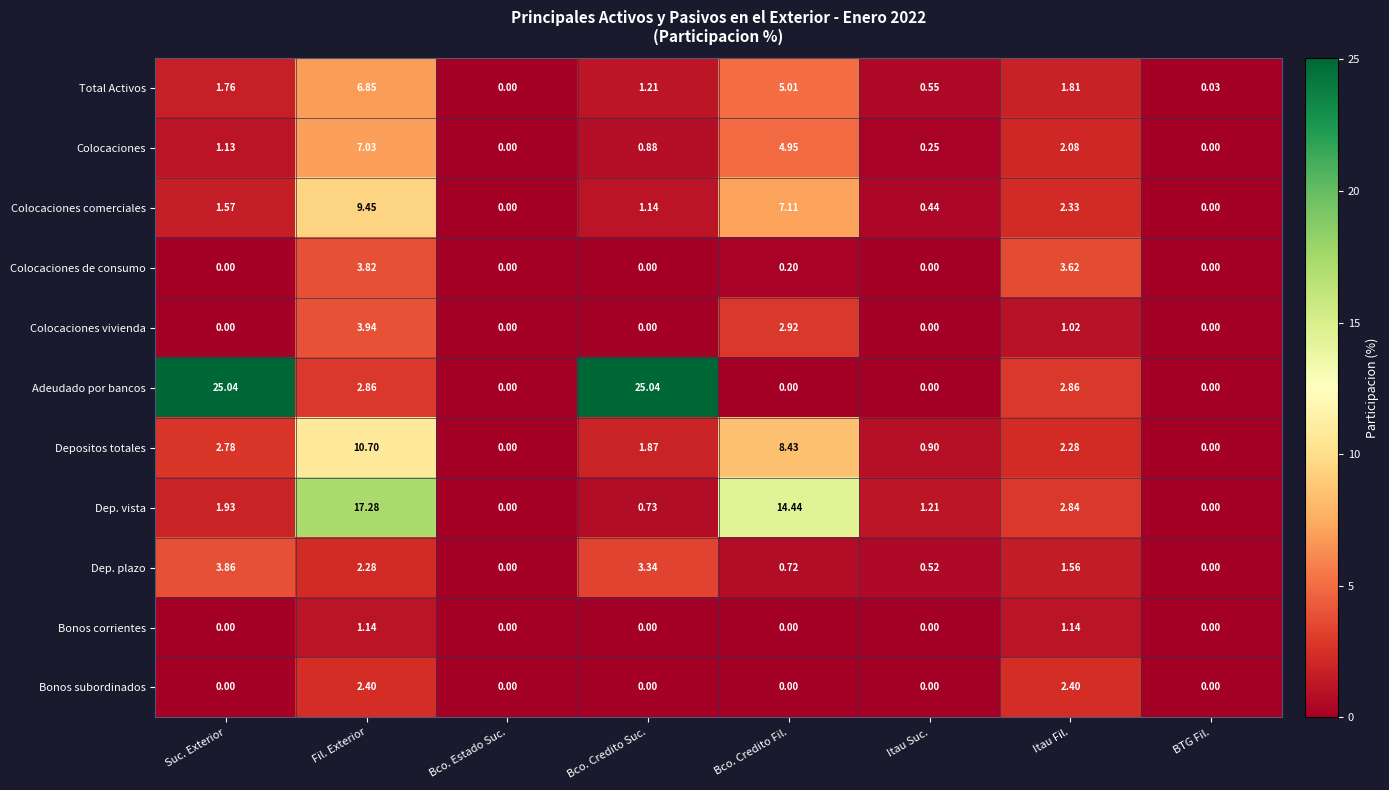

List the series in order of their peak value, highest first.

Adeudado por bancos, Dep. vista, Depositos totales, Colocaciones comerciales, Colocaciones, Total Activos, Colocaciones vivienda, Dep. plazo, Colocaciones de consumo, Bonos subordinados, Bonos corrientes